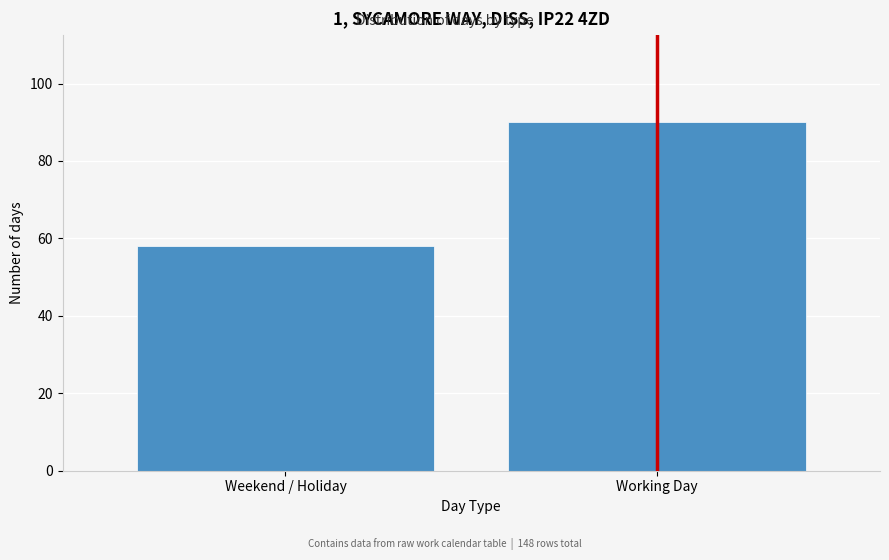

Reading right to left, extract all data points from this chart.

90	58